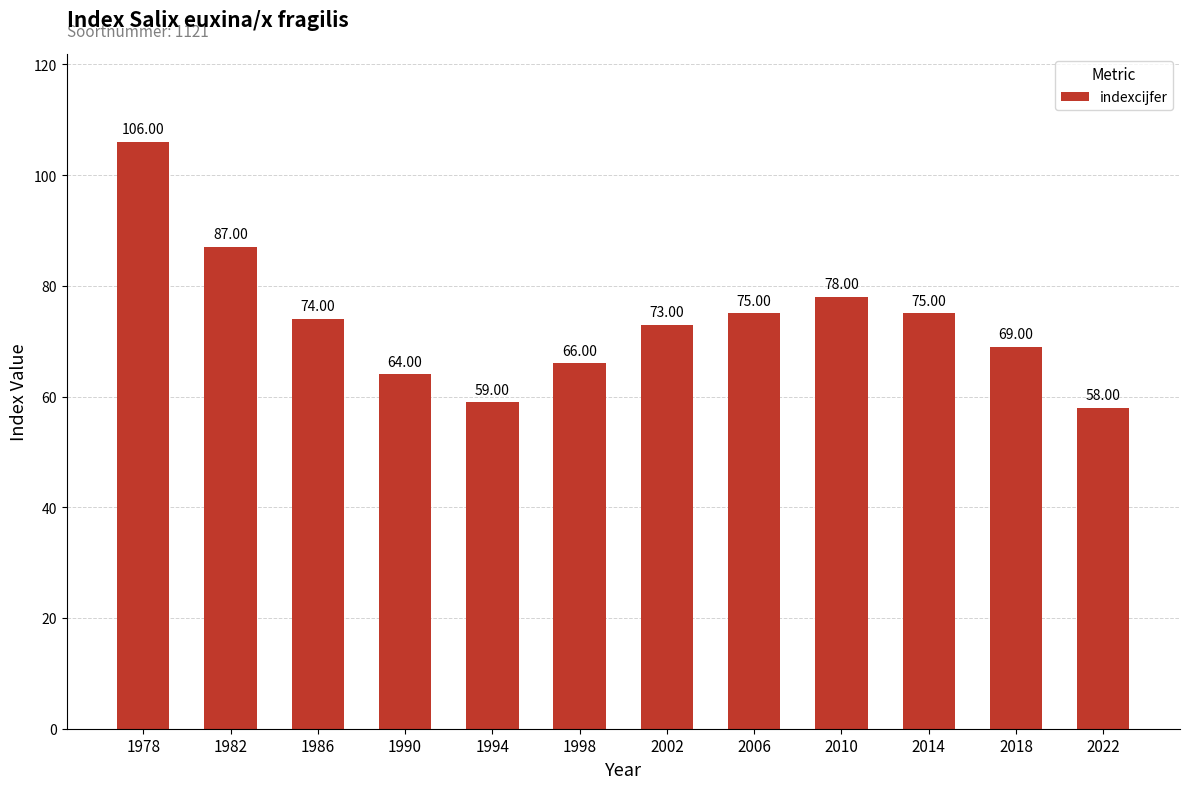

Reading left to right, what are all the values shown in this chart?

106	87	74	64	59	66	73	75	78	75	69	58